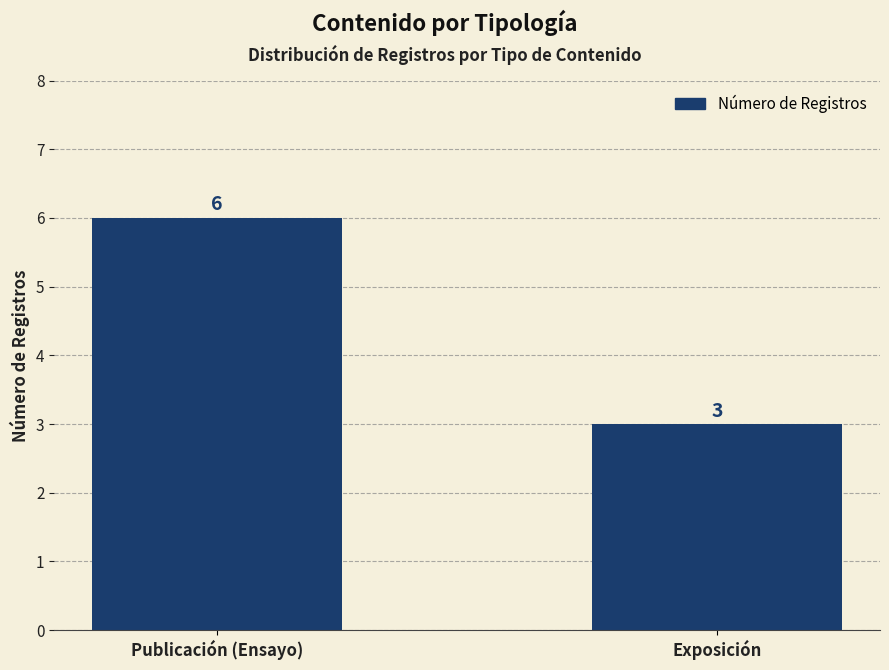

Does the chart contain stacked bars?

No